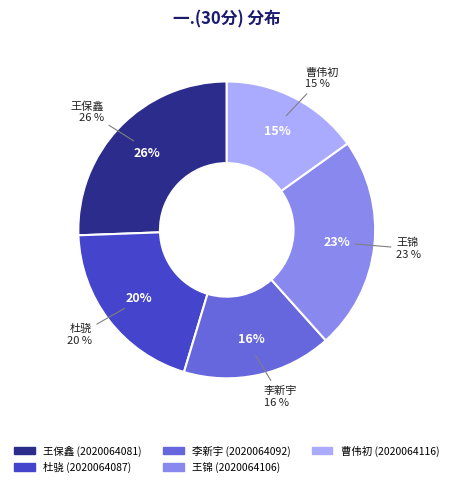

What percentage is the 2020064092 slice, to the nearest percent?

16%